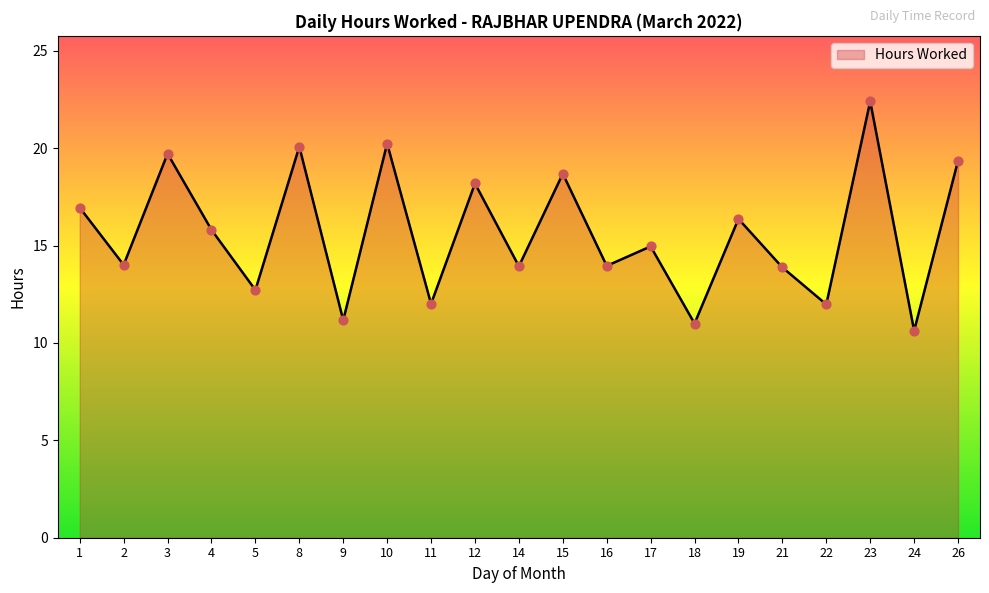

Which has a higher value, 4 or 2?

4